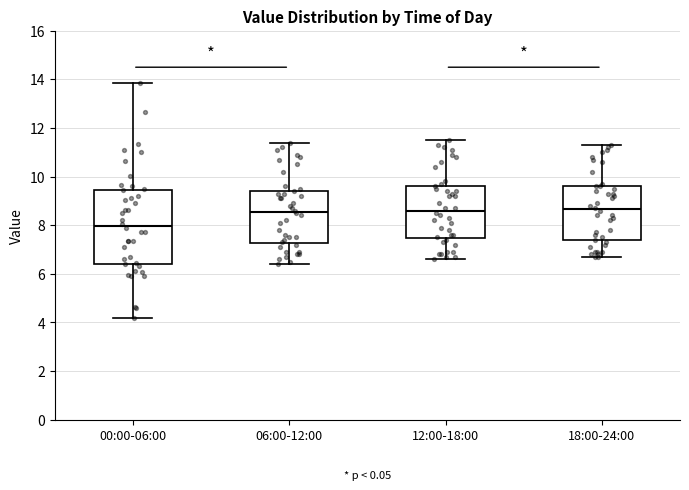

Which box is the tallest, from its lower edge to its upper edge?

00:00-06:00